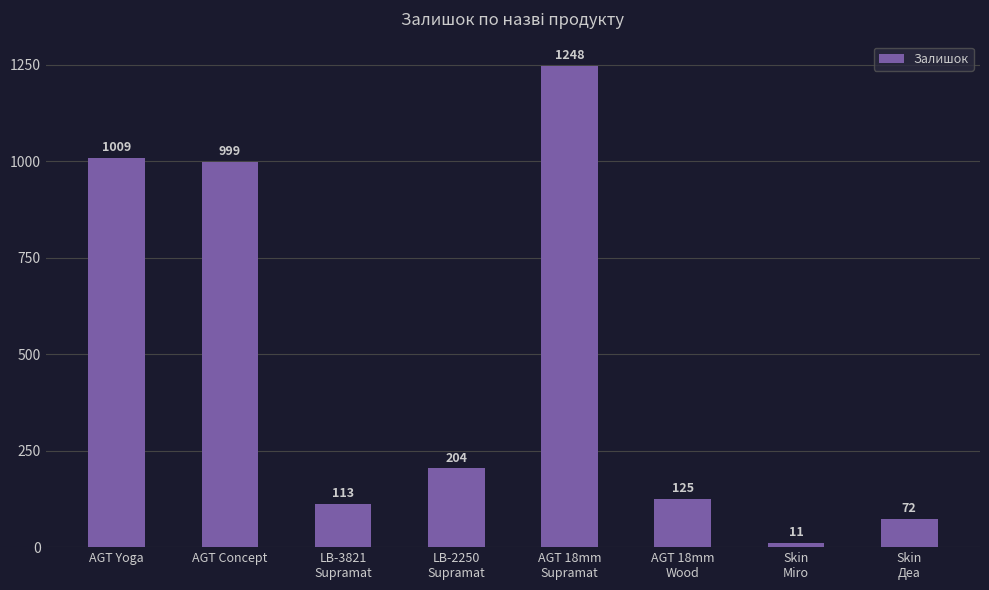

Rank the categories by value from highest to lowest.

AGT 18mm
Supramat, AGT Yoga, AGT Concept, LB-2250
Supramat, AGT 18mm
Wood, LB-3821
Supramat, Skin
Деа, Skin
Miro